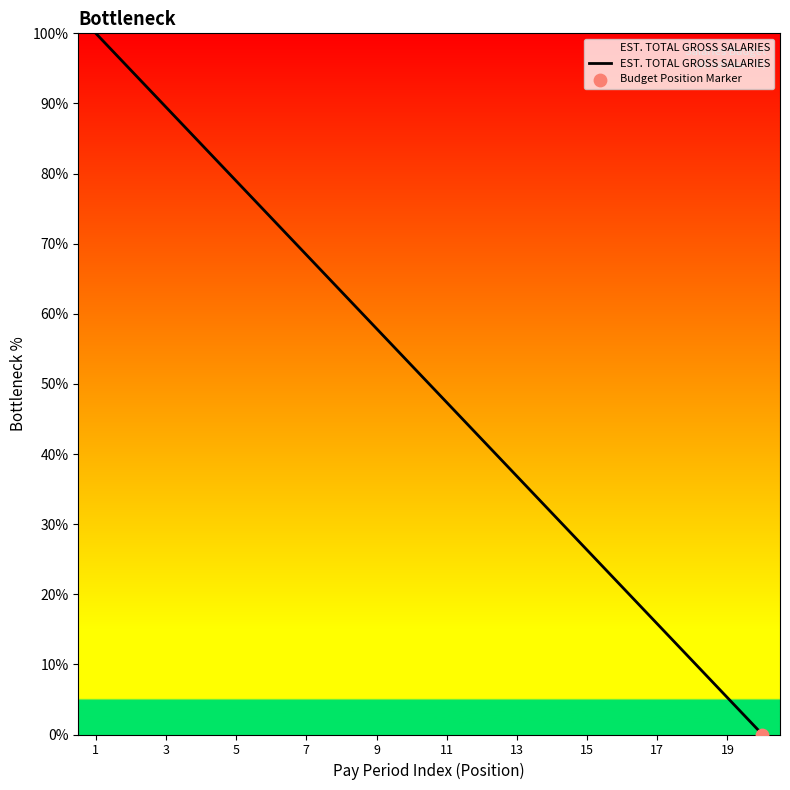

What is the maximum value shown in the chart?

100.0